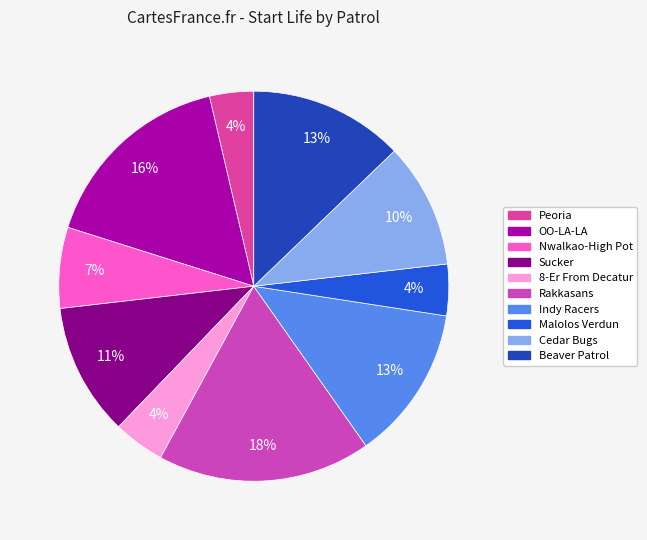

Combined, do Cedar Bugs and Sucker account for over 50%?

No